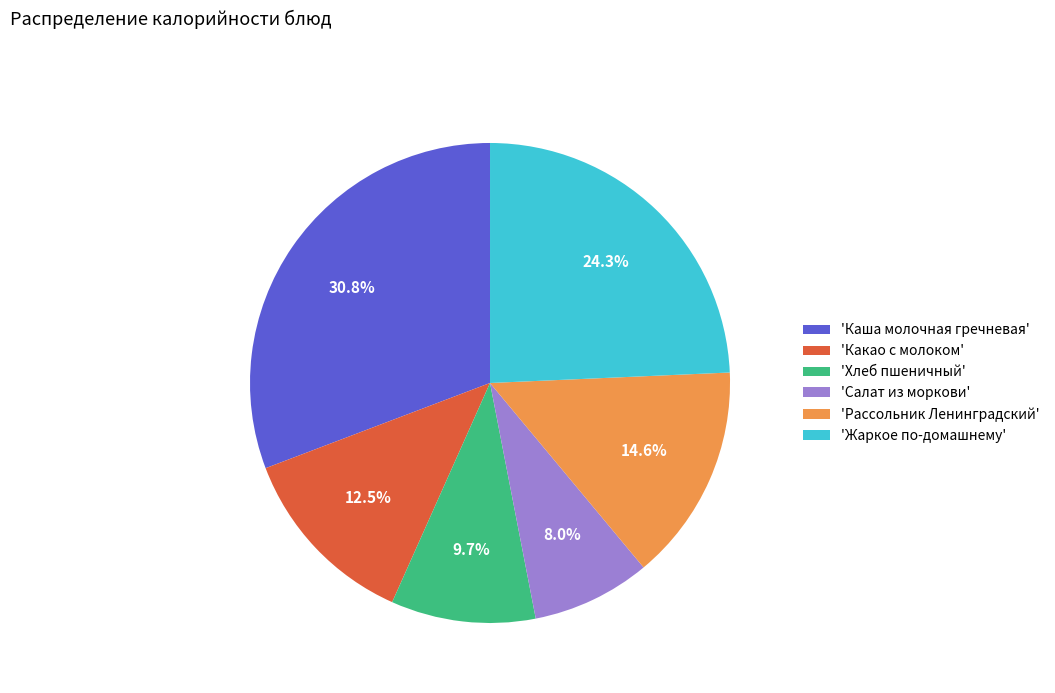

What is the largest slice in the pie chart?

'Каша молочная гречневая'